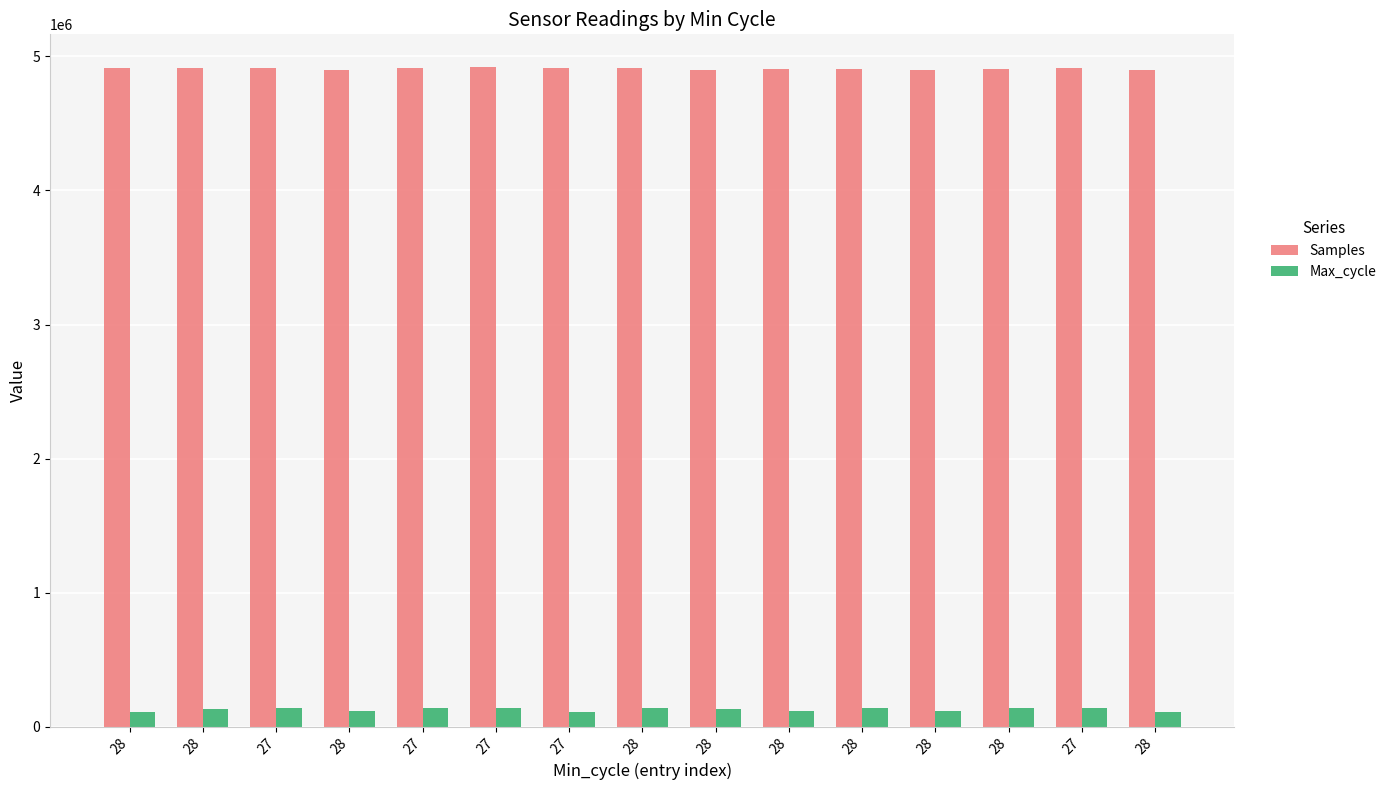

What is the lowest value of the Samples series?

4895095